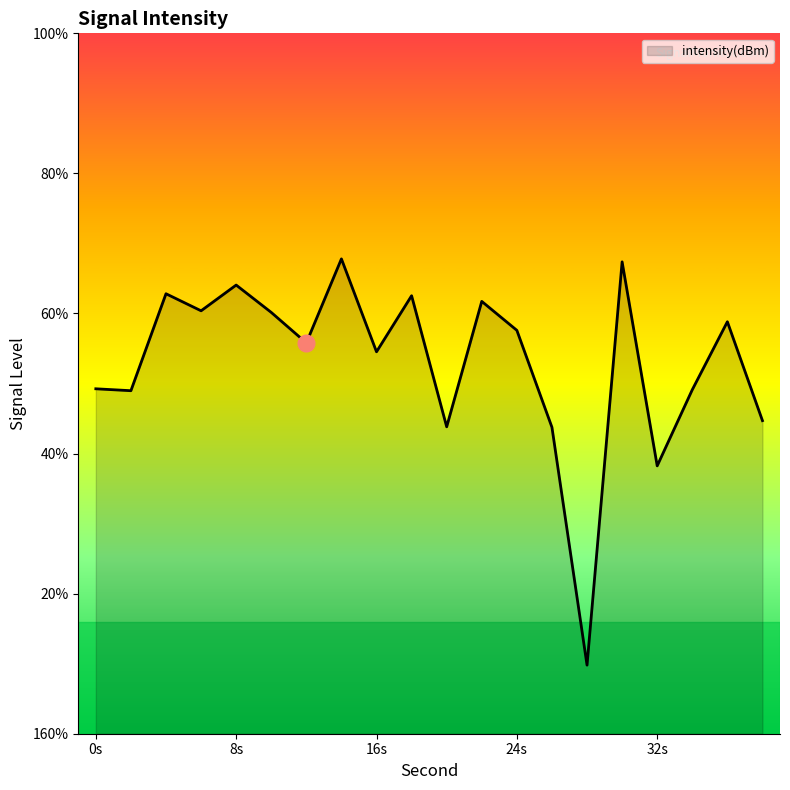

Does the chart have visible grid lines?

No